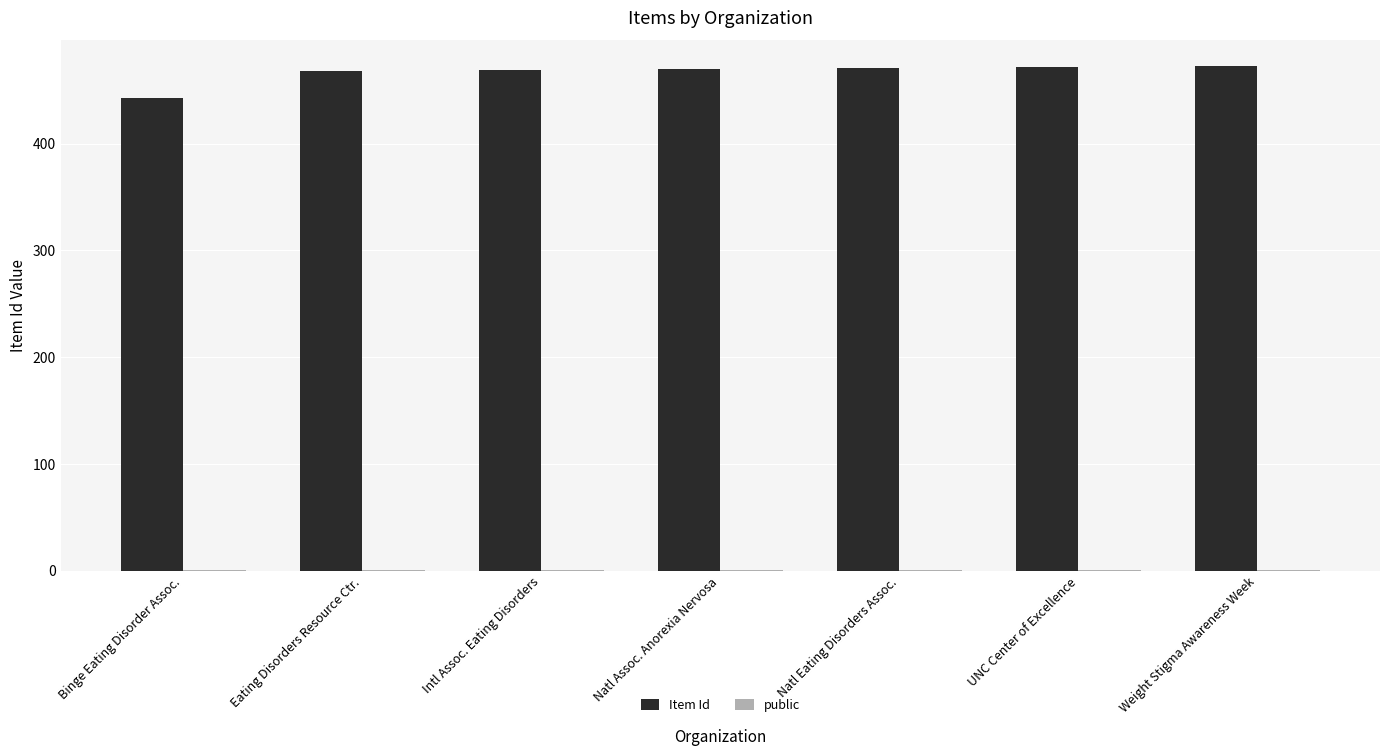

The Item Id series shows 685 at Binge Eating Disorder Assoc.. True or false?

False